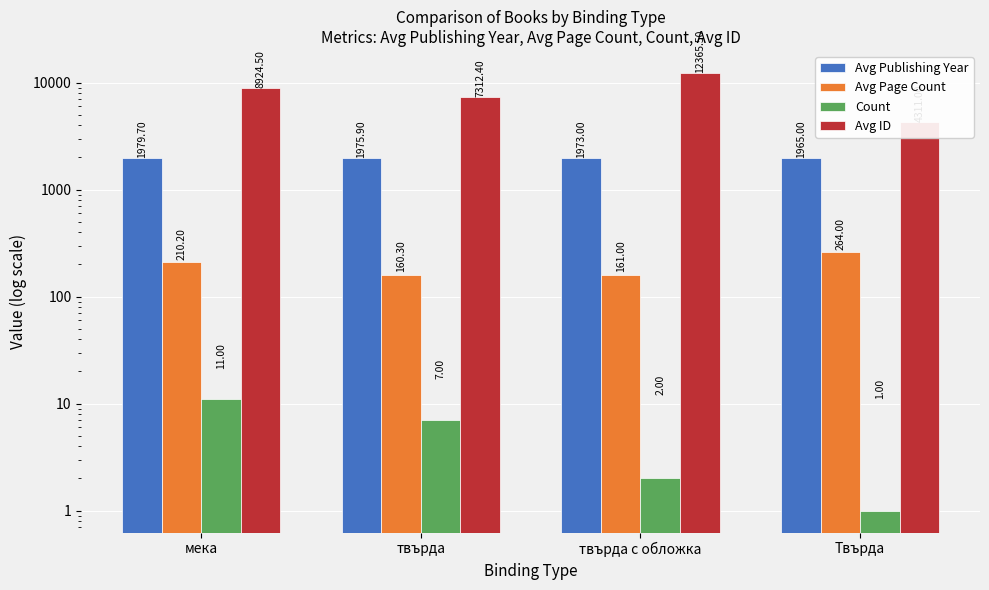

What are all the series names shown in the legend?

Avg Publishing Year, Avg Page Count, Count, Avg ID